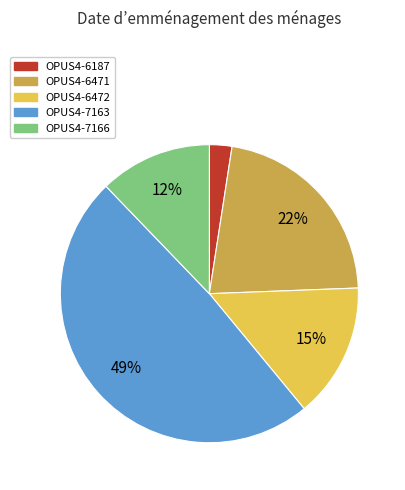

Combined, do OPUS4-6187 and OPUS4-6471 account for over 50%?

No